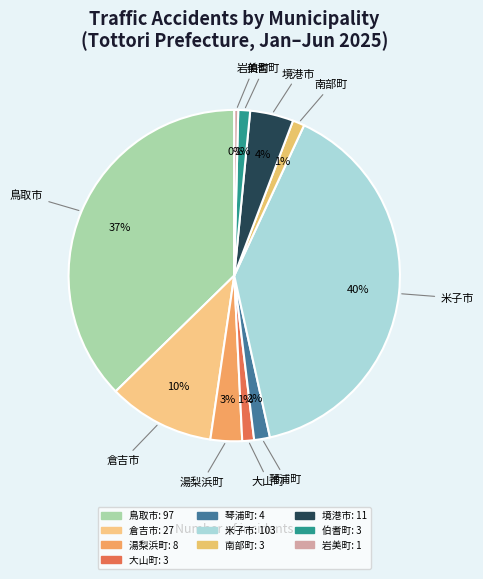

Is there any slice that represents more than half of the pie?

No